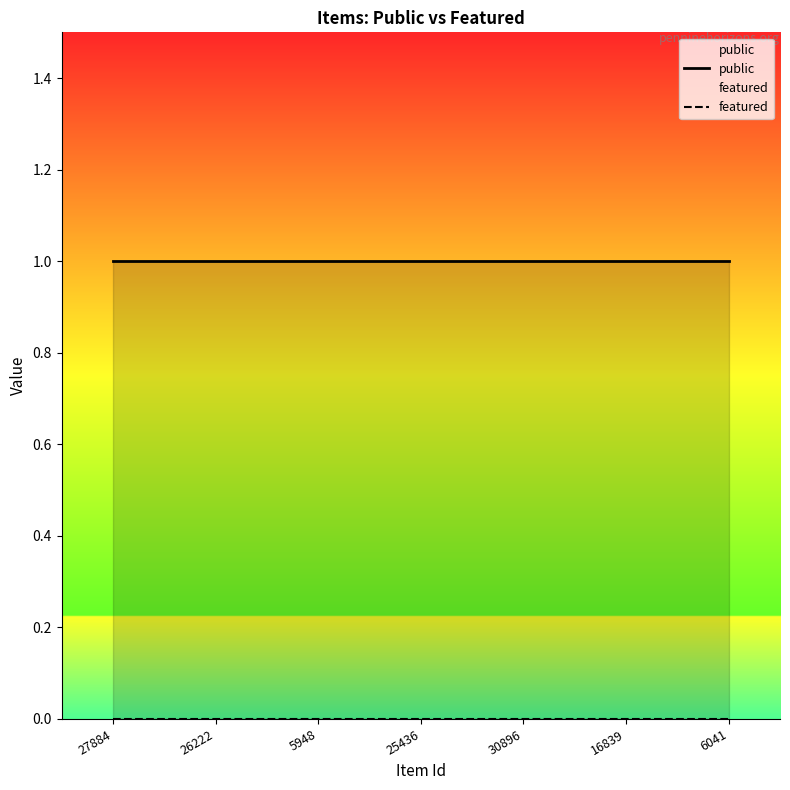

What are all the series names shown in the legend?

public, featured